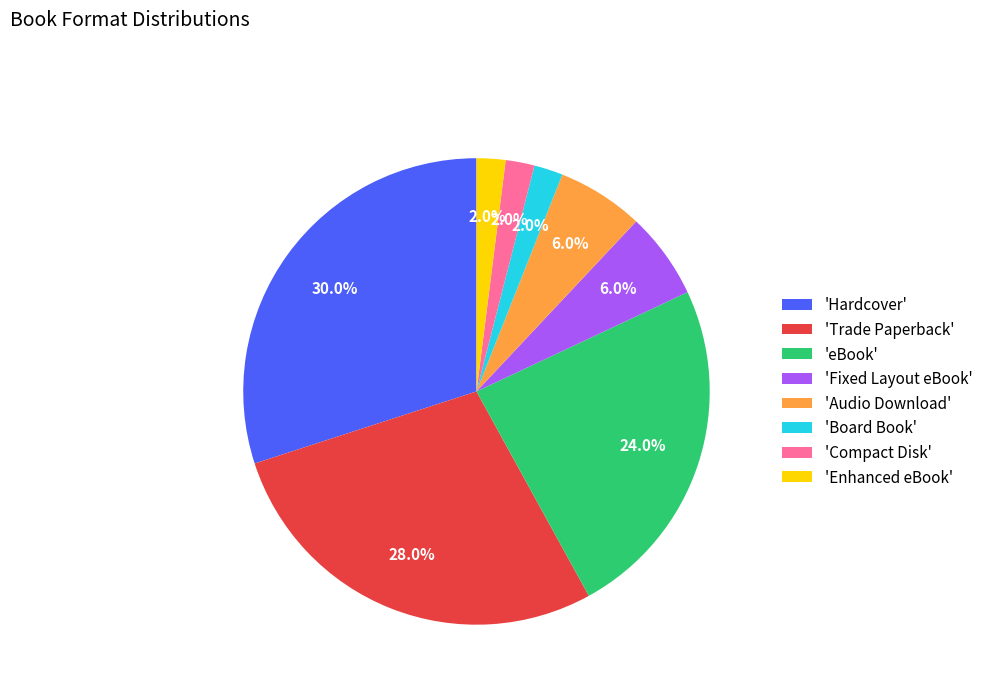

Approximately how many times larger is the value at 'Enhanced eBook' compared to 'Board Book'?

1.0